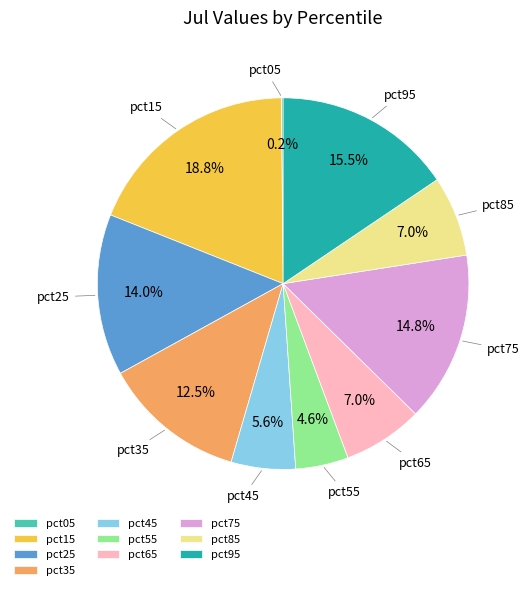

Which has a higher value, pct65 or pct95?

pct95